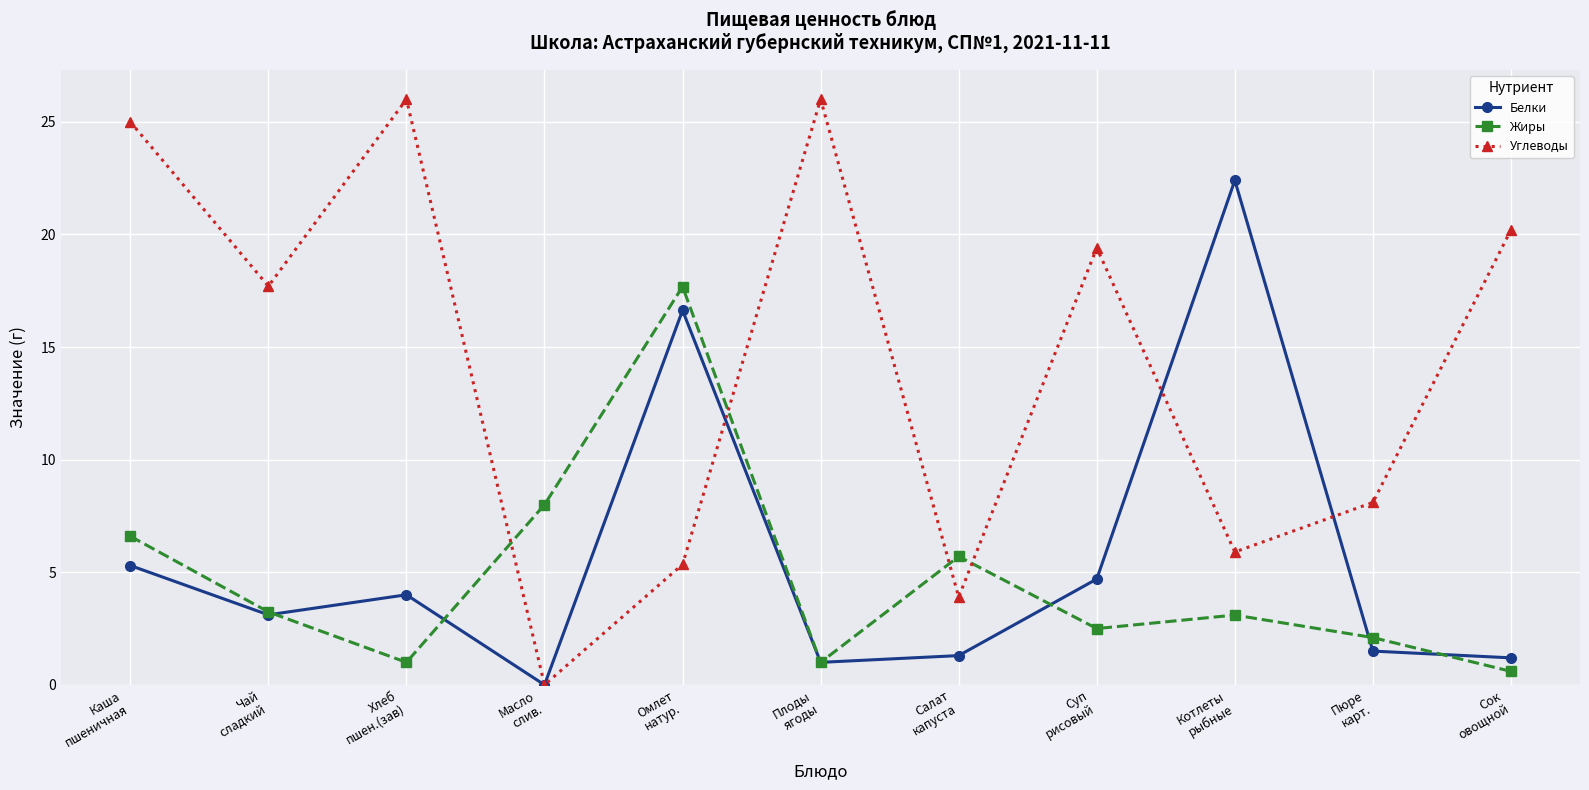

How many data points does each series have?

11